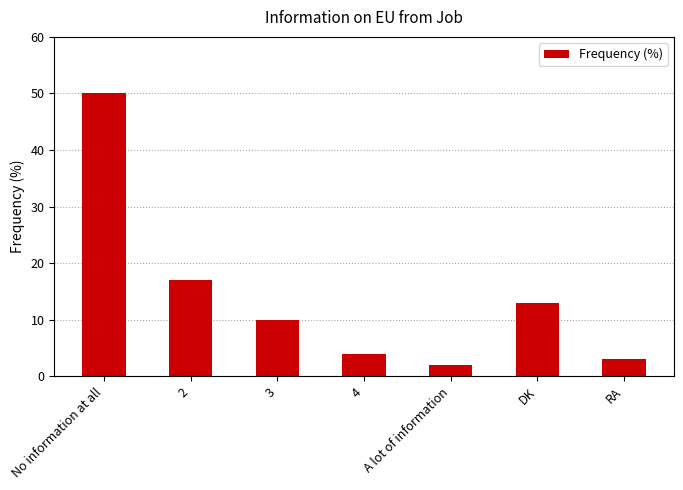

Is it true that the value at 4 is 6?

False